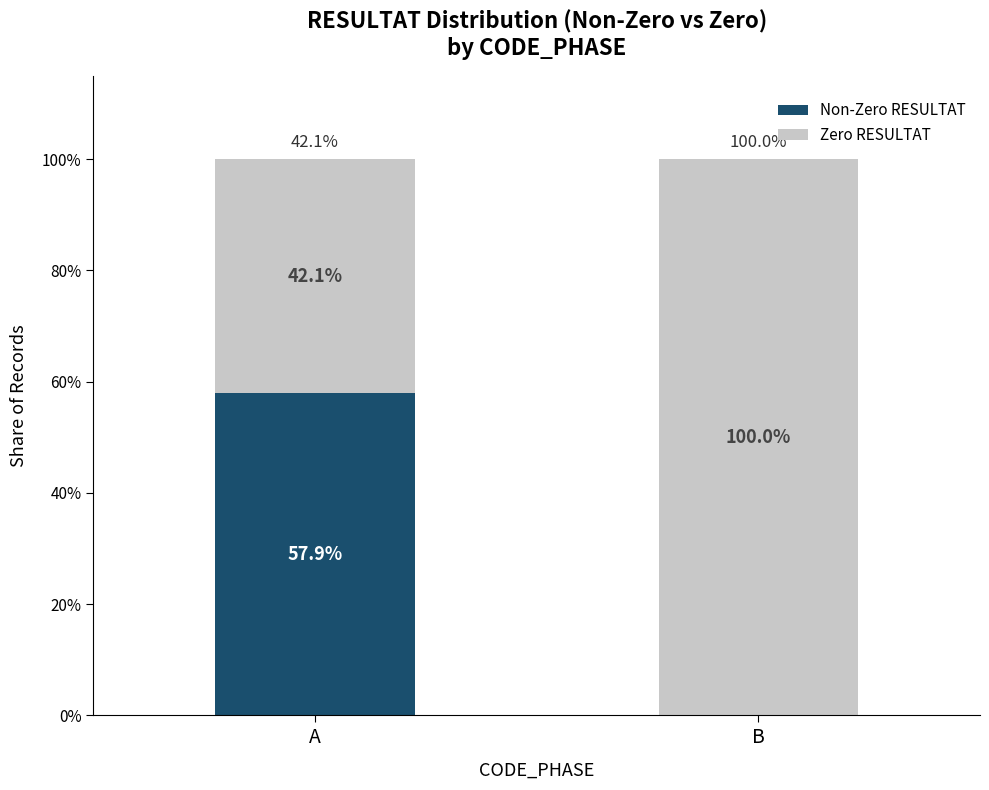

What is the total value across all series at A?

100.0